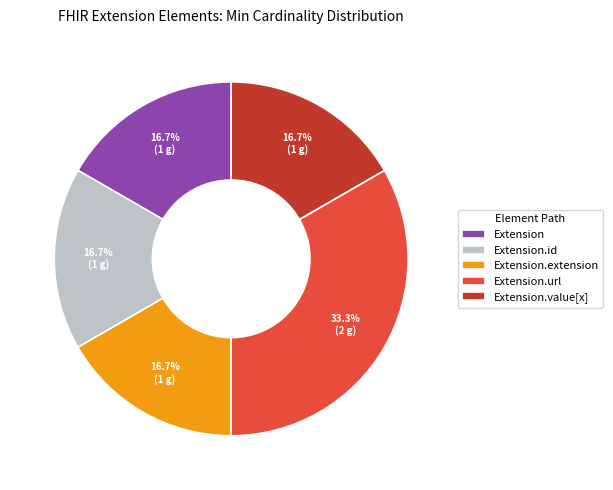

How many slices are in this pie chart?

5